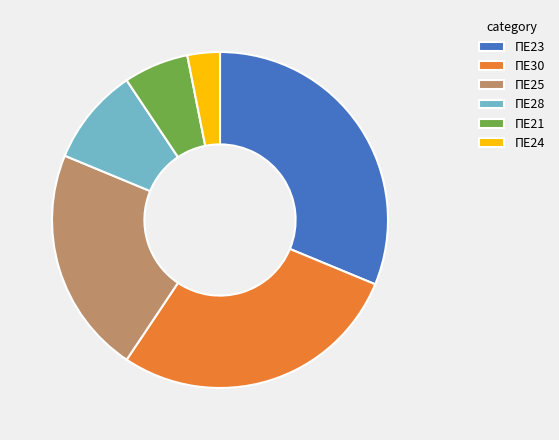

Rank the categories by value from highest to lowest.

ΠΕ23, ΠΕ30, ΠΕ25, ΠΕ28, ΠΕ21, ΠΕ24